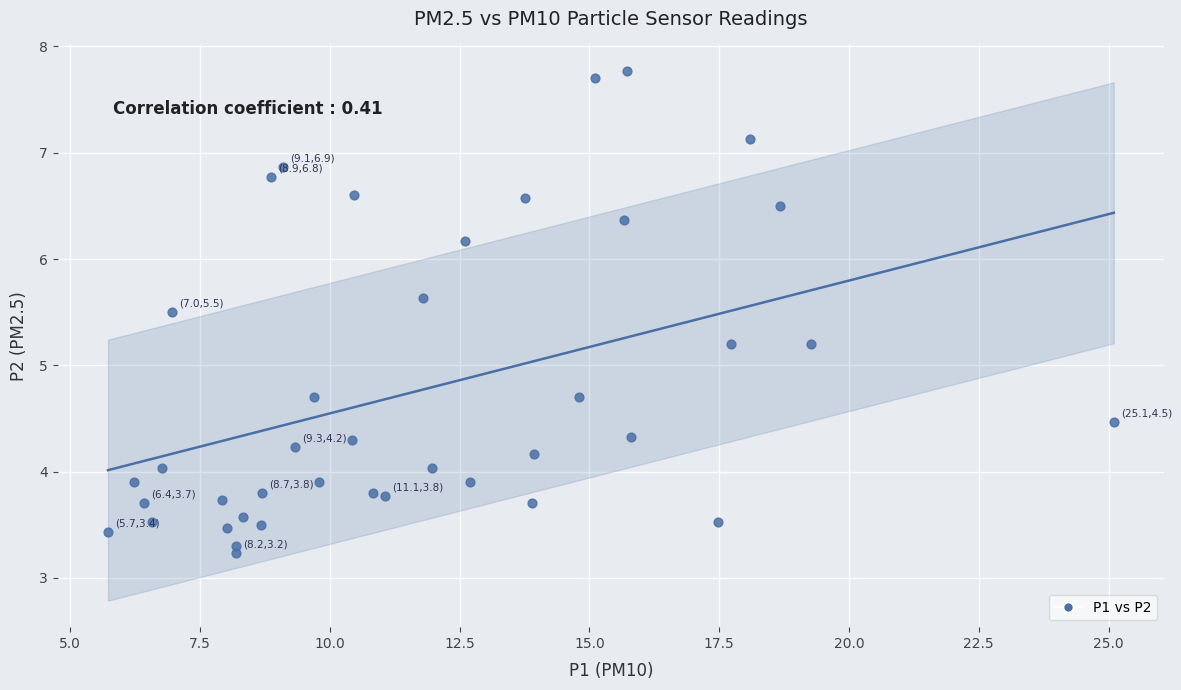

What is the range of Y values (max minus min)?

4.5